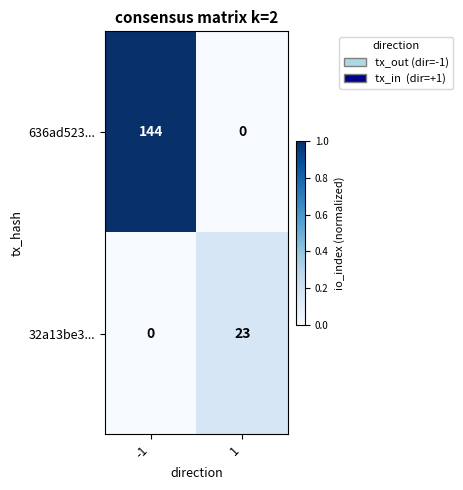

What is the highest value of the 636ad523... series?

144